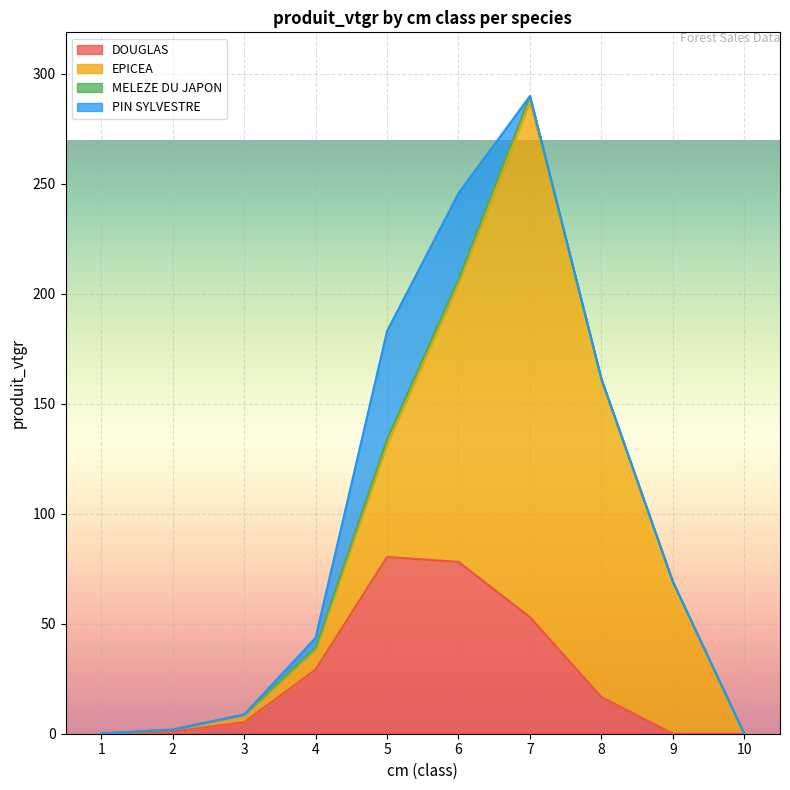

At which label does DOUGLAS first exceed 16?

4